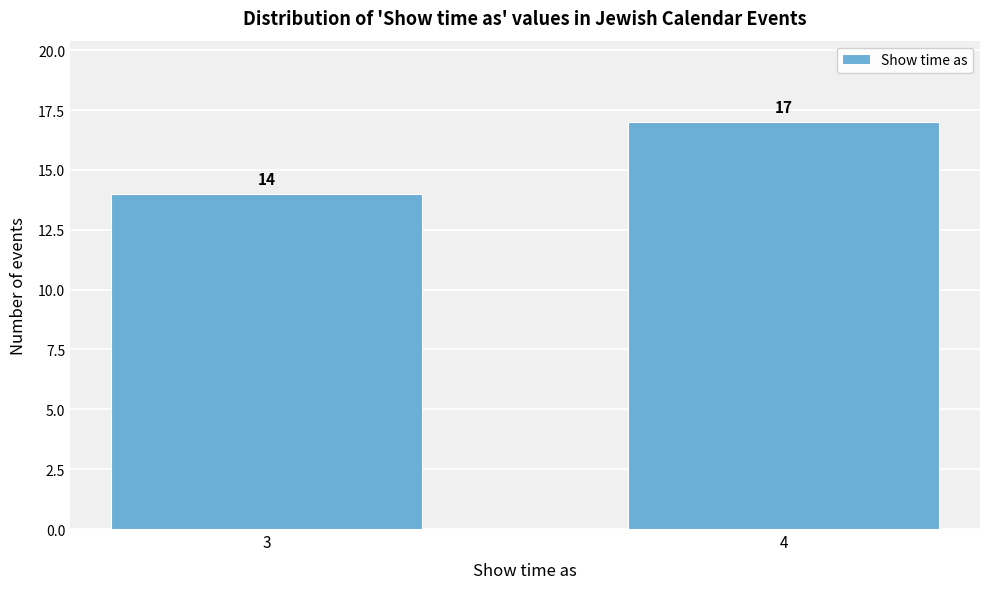

Reading left to right, extract all data points from this chart.

3=14	4=17